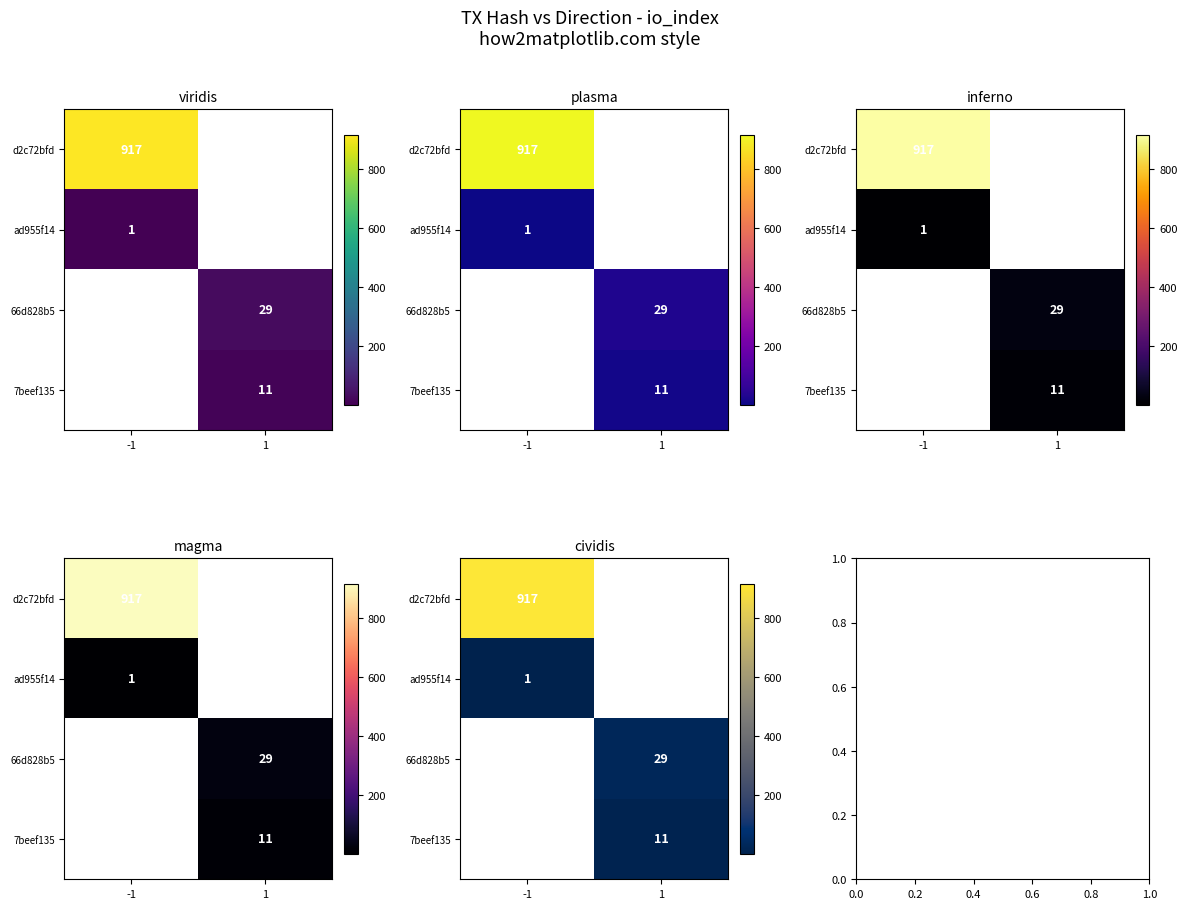

Which category has the highest value across all series?

-1